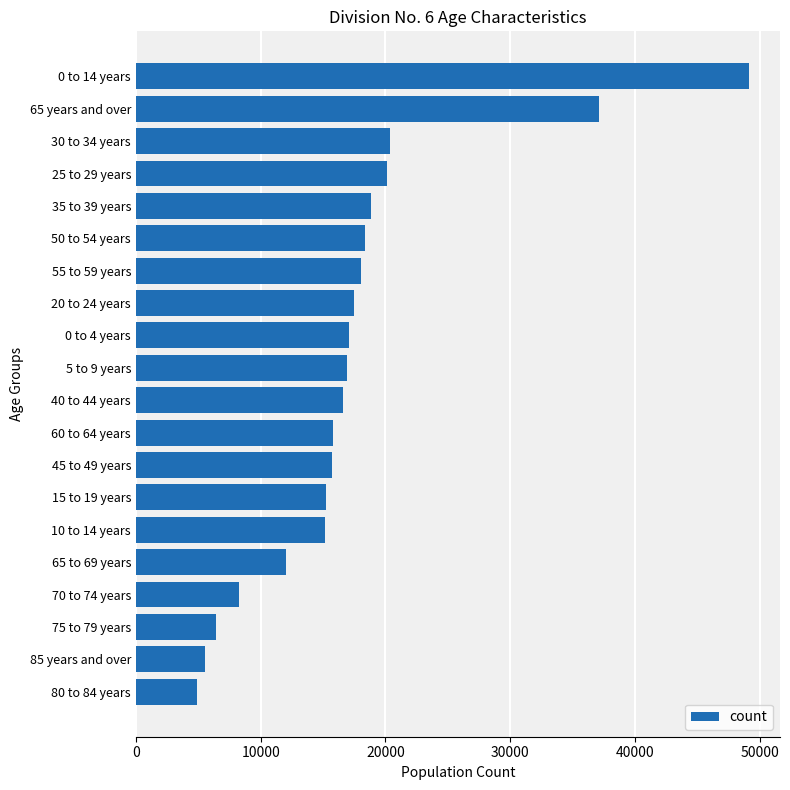

Is it true that the value at 20 to 24 years is 24387?

False